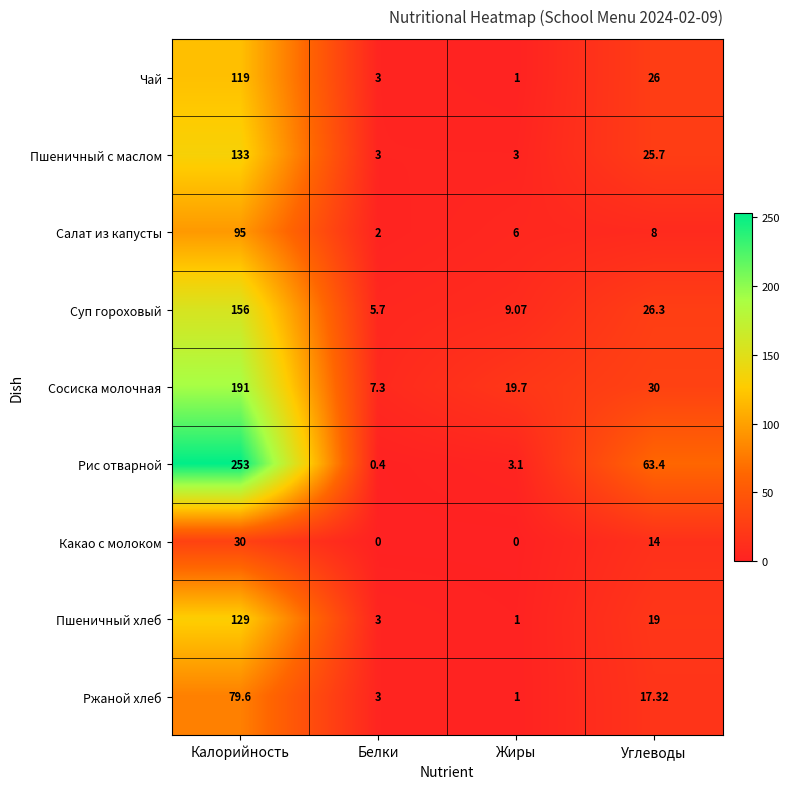

Is the value of Рис отварной at Жиры greater than the value of Чай at Калорийность?

No